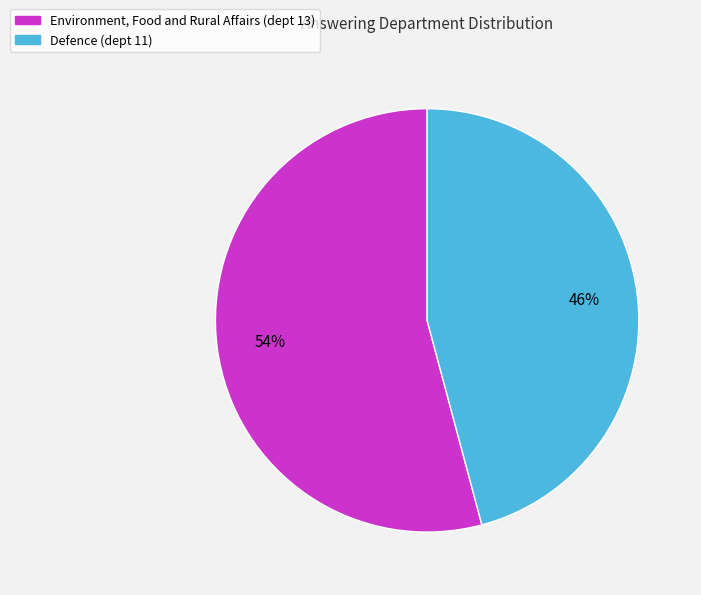

Count the number of slices in the pie.

2